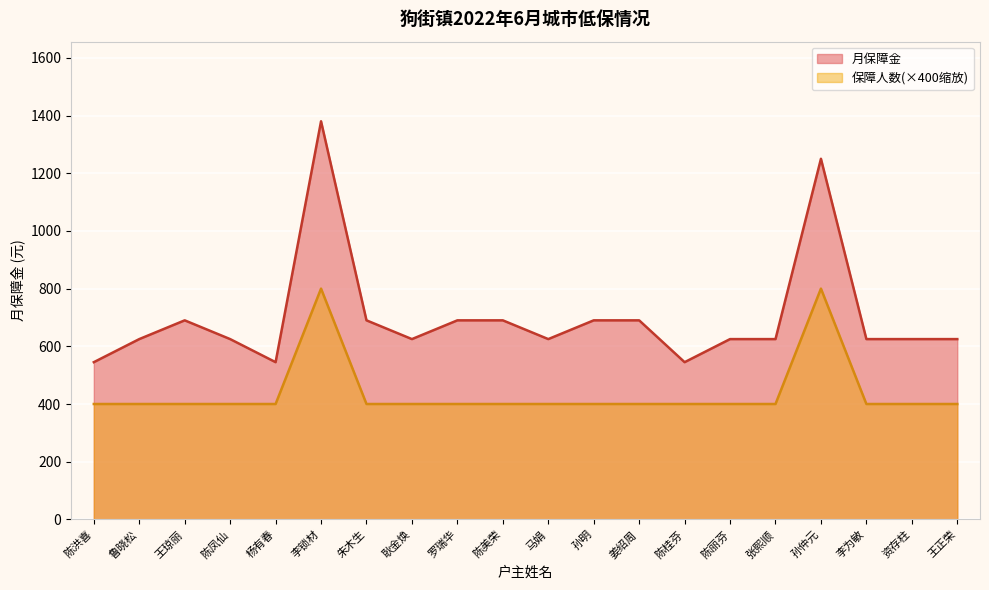

In 保障人数, how many points are higher than both neighbors (excluding endpoints)?

2